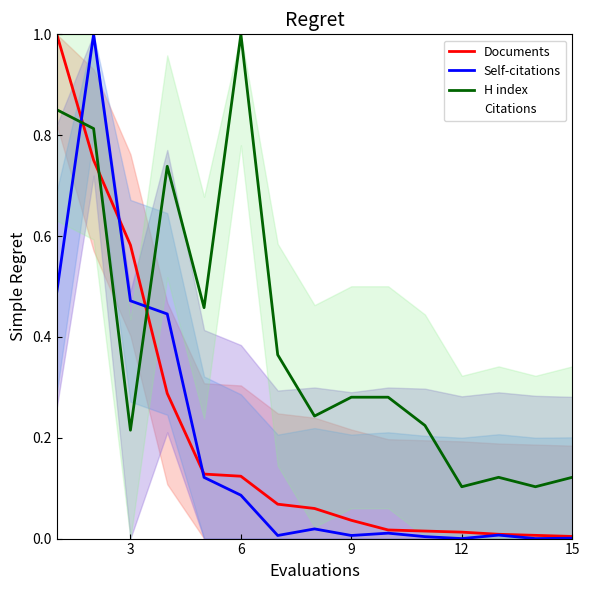

What is the maximum value for Self-citations?

1.0